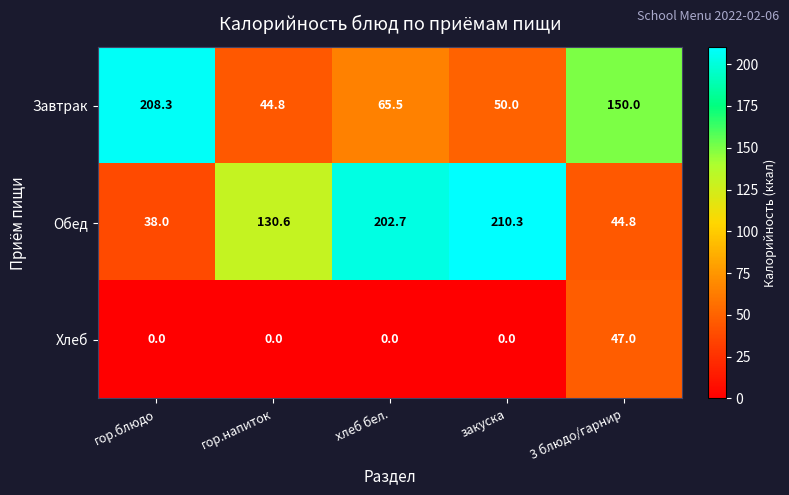

Which series has the largest total across all categories?

Обед